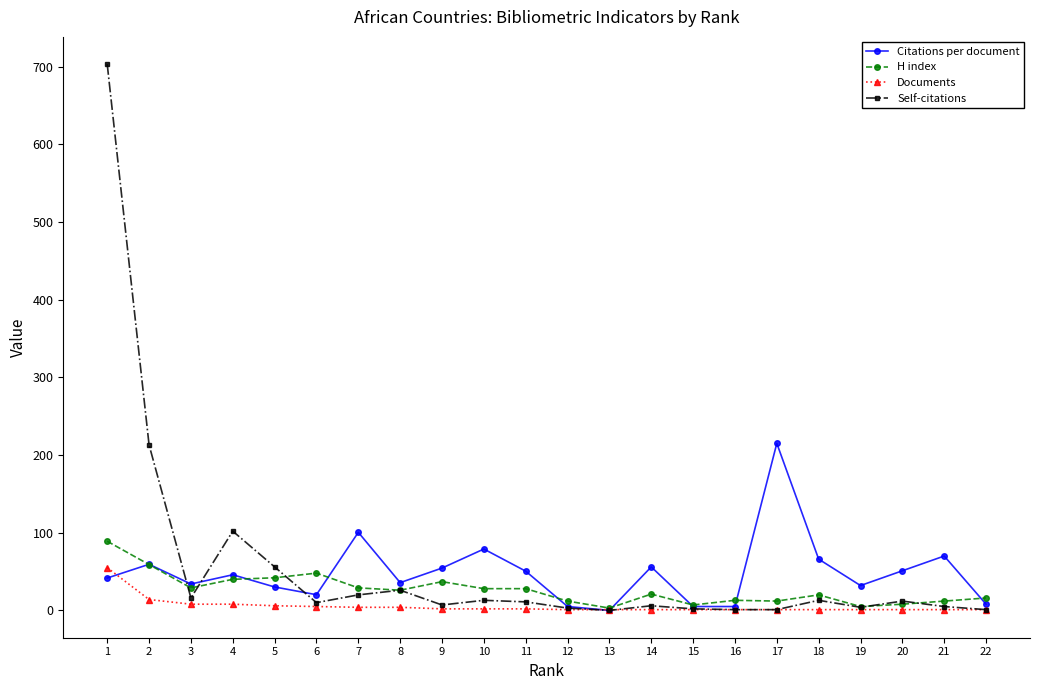

Is the value of H index at 9 greater than the value of Documents at 4?

Yes